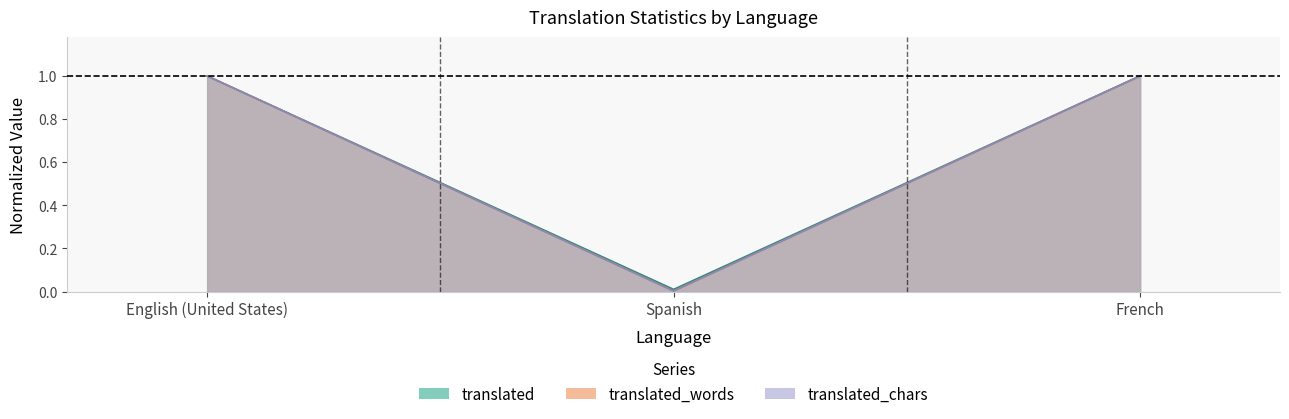

Reading left to right, extract all data points from this chart.

translated: English (United States)=1.0	Spanish=0.0	French=1.0
translated_words: English (United States)=1.0	Spanish=0.0	French=1.0
translated_chars: English (United States)=1.0	Spanish=0.0	French=1.0